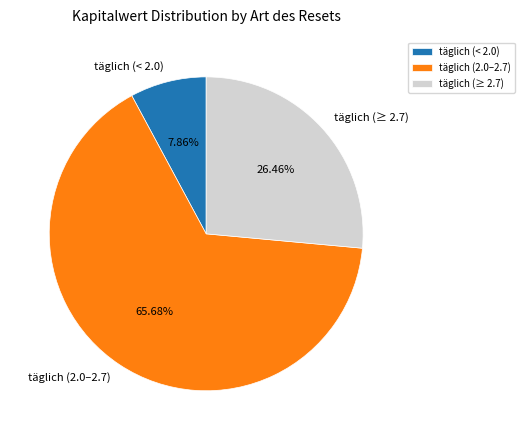

Between täglich (2.0–2.7) and täglich (< 2.0), which is larger?

täglich (2.0–2.7)